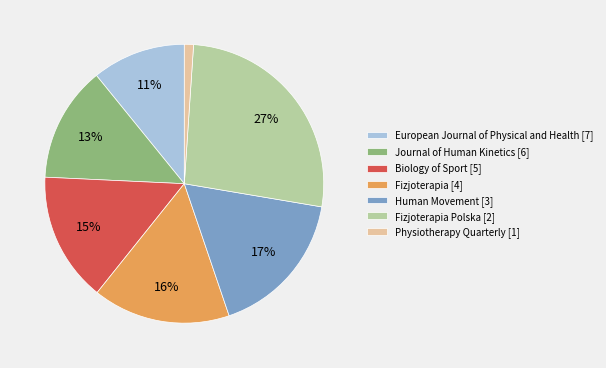

To the nearest percent, what percentage of the pie is Journal of Human Kinetics [6]?

13%